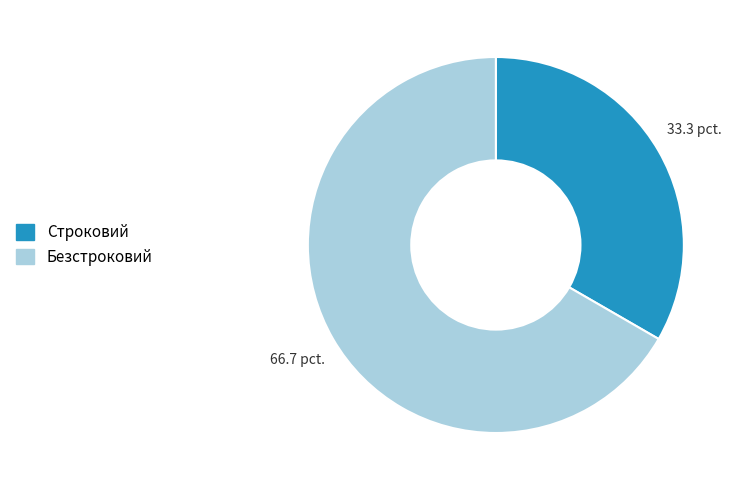

Which has a higher value, Безстроковий or Строковий?

Безстроковий